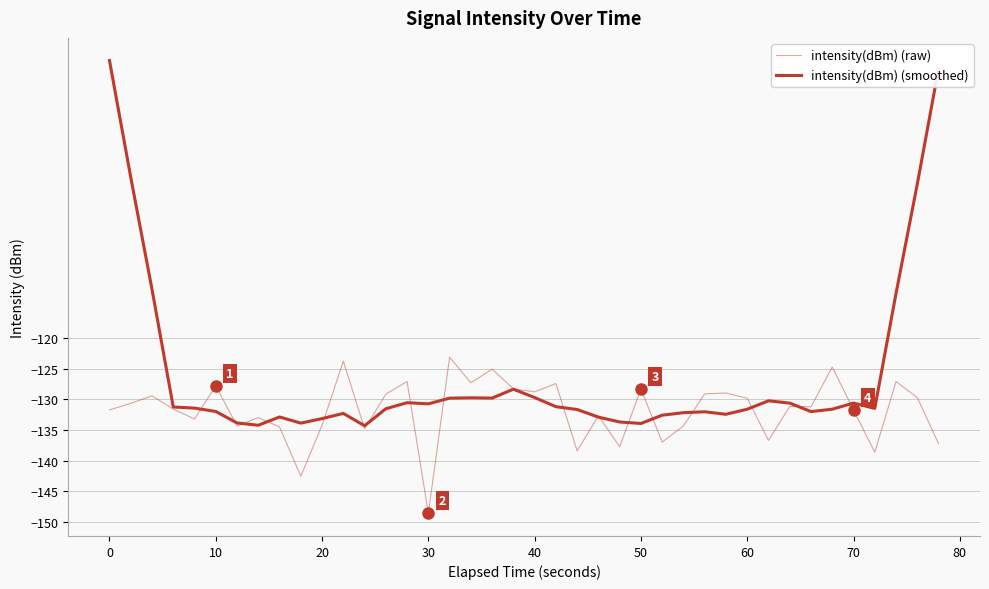

What is the highest value of the intensity(dBm) (raw) series?

-123.1